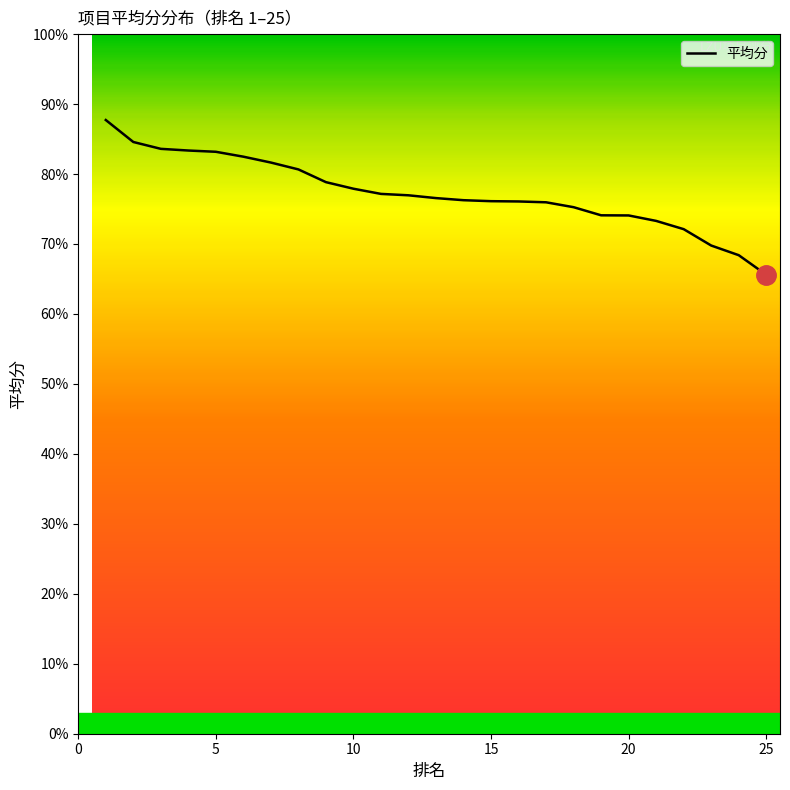

What is the difference between the maximum and minimum values?

22.1